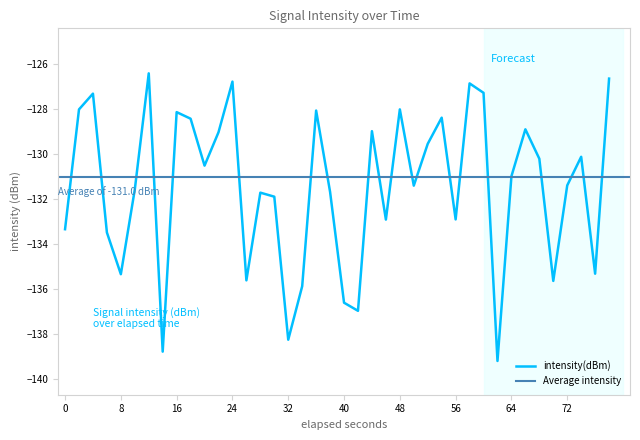

What is the difference between the second highest and second lowest values?

12.1